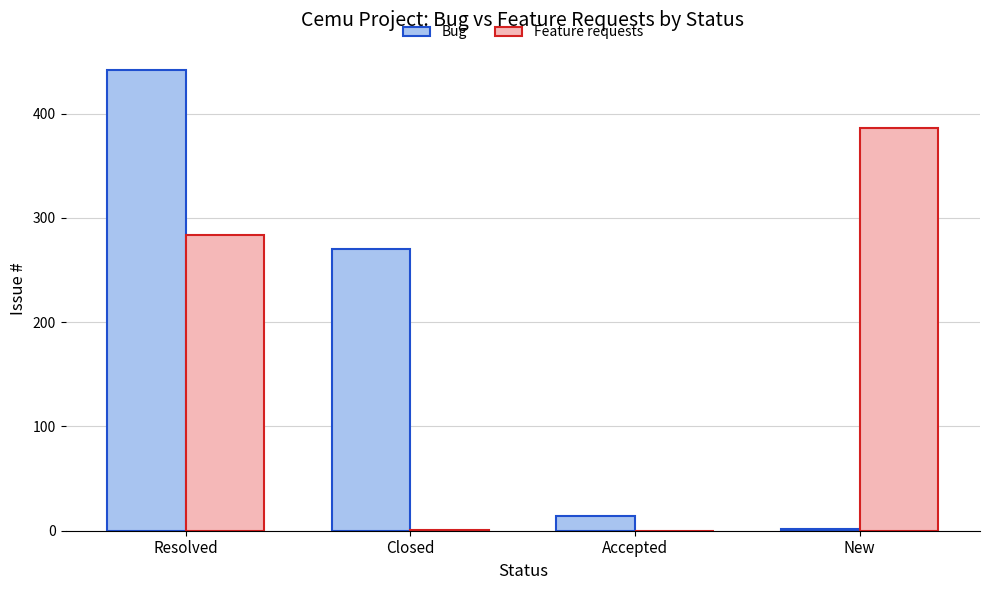

The Feature requests series shows 284 at Resolved. True or false?

True